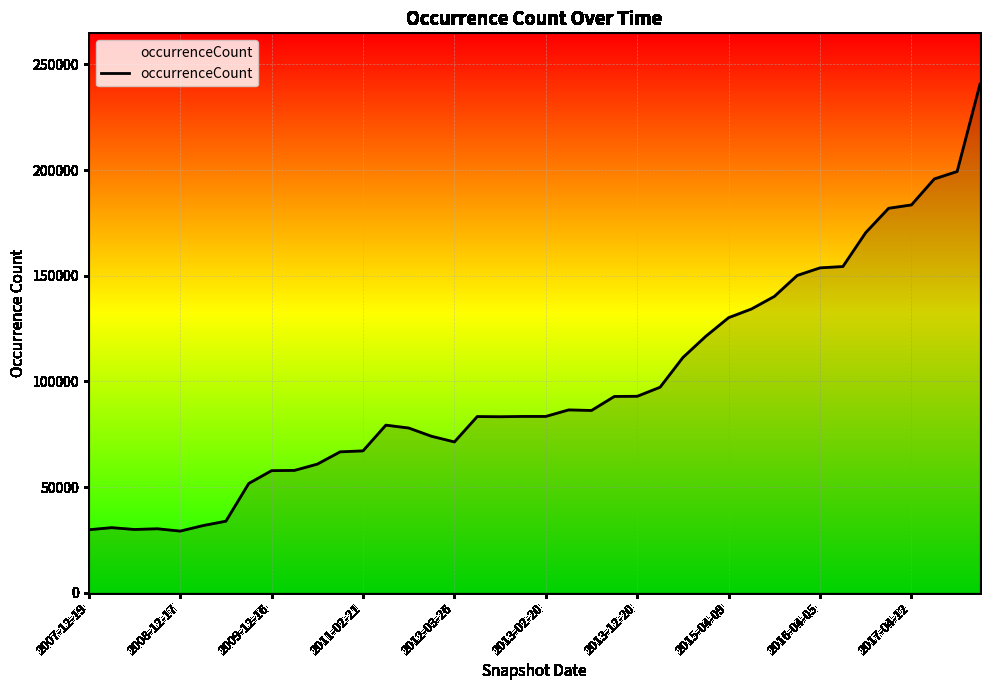

How many lines are shown in the chart?

1